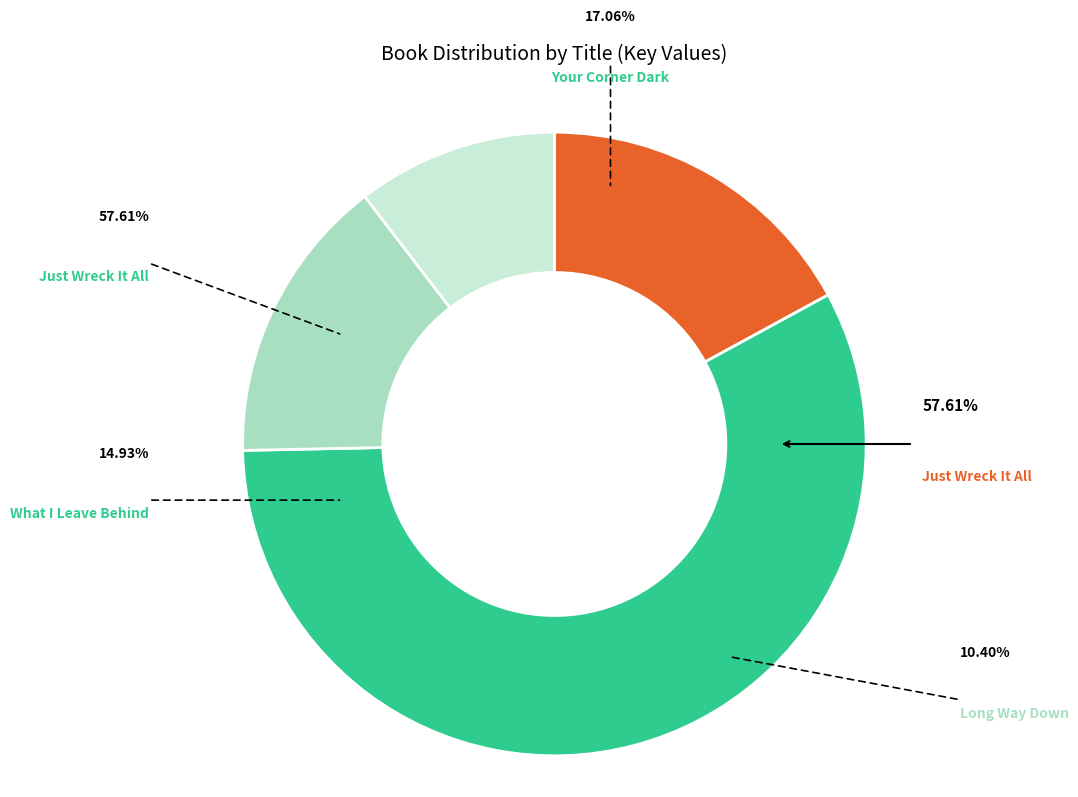

Do What I Leave Behind and Your Corner Dark together represent more than half of the pie?

No